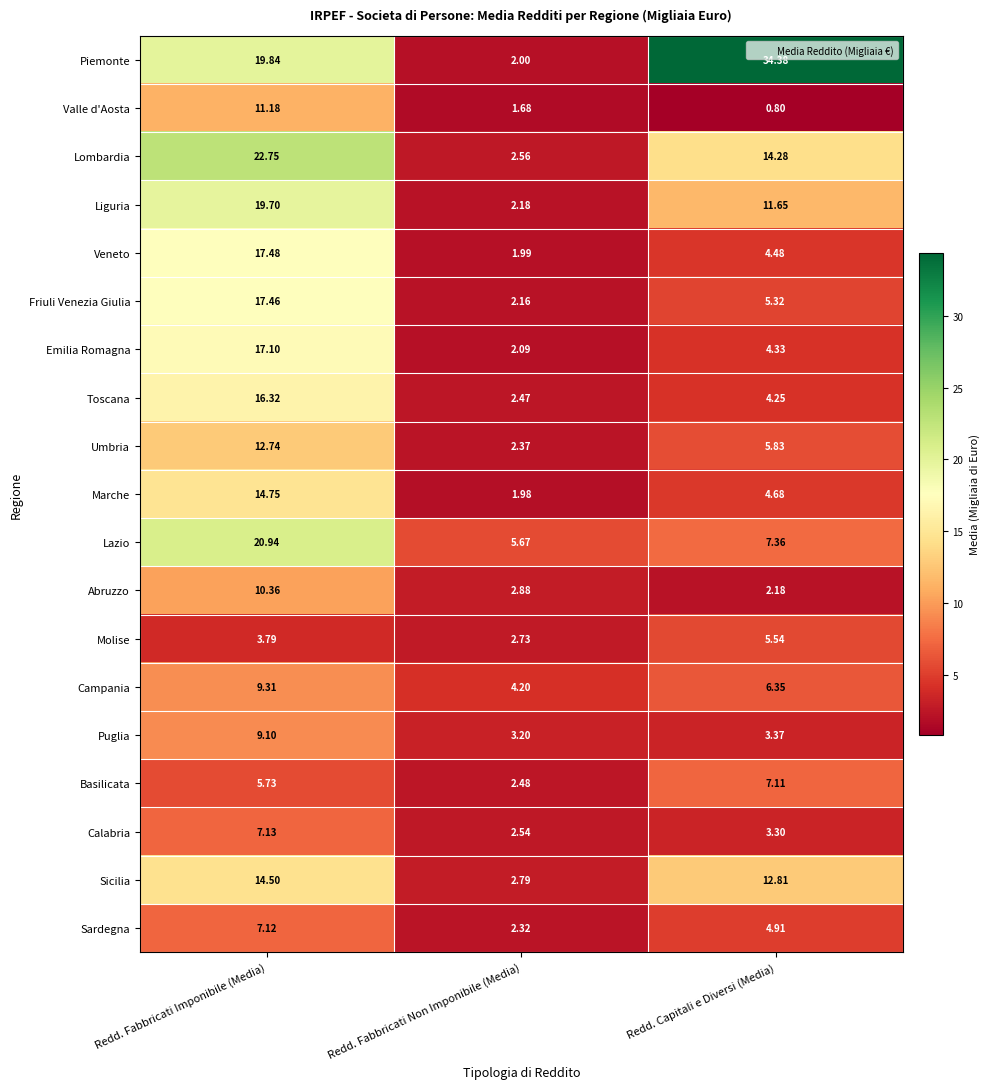

Which series has the largest total across all categories?

Piemonte